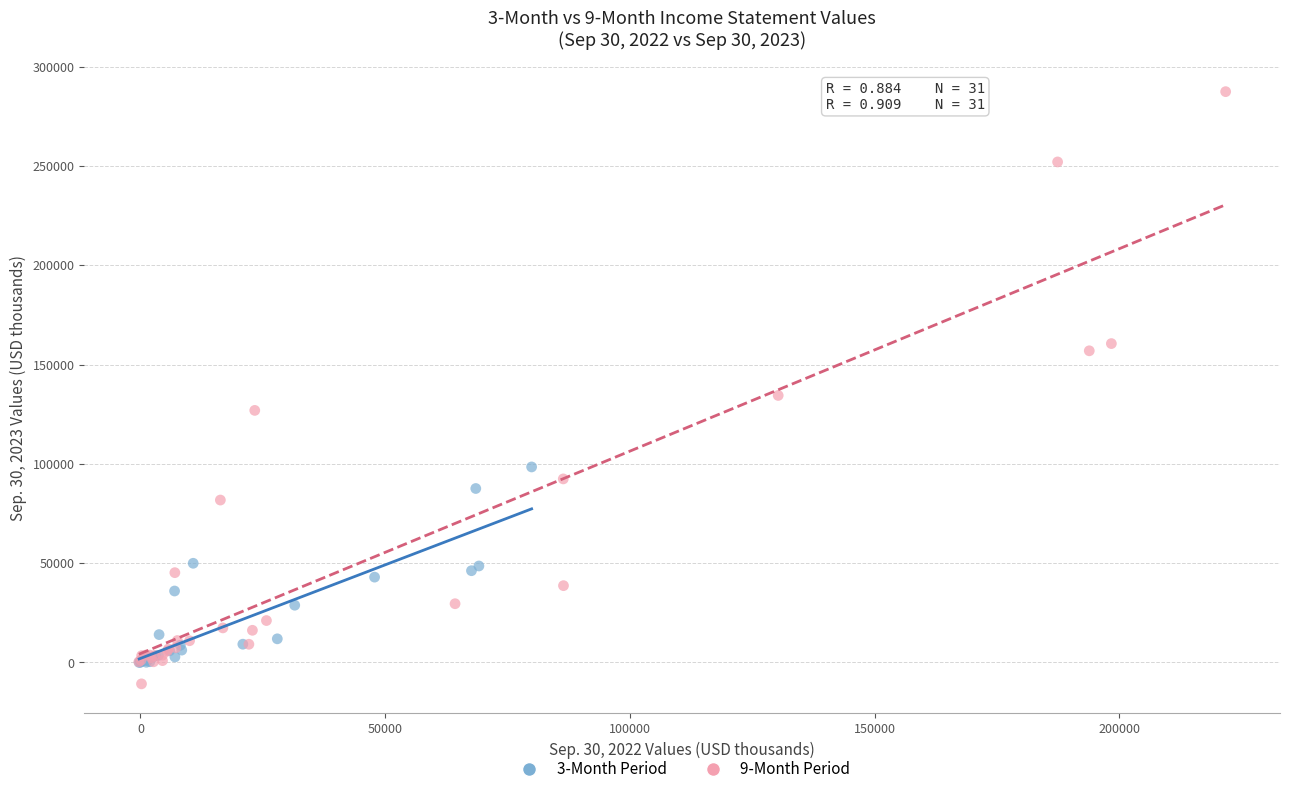

Which series reaches the maximum Y coordinate?

9-Month Period